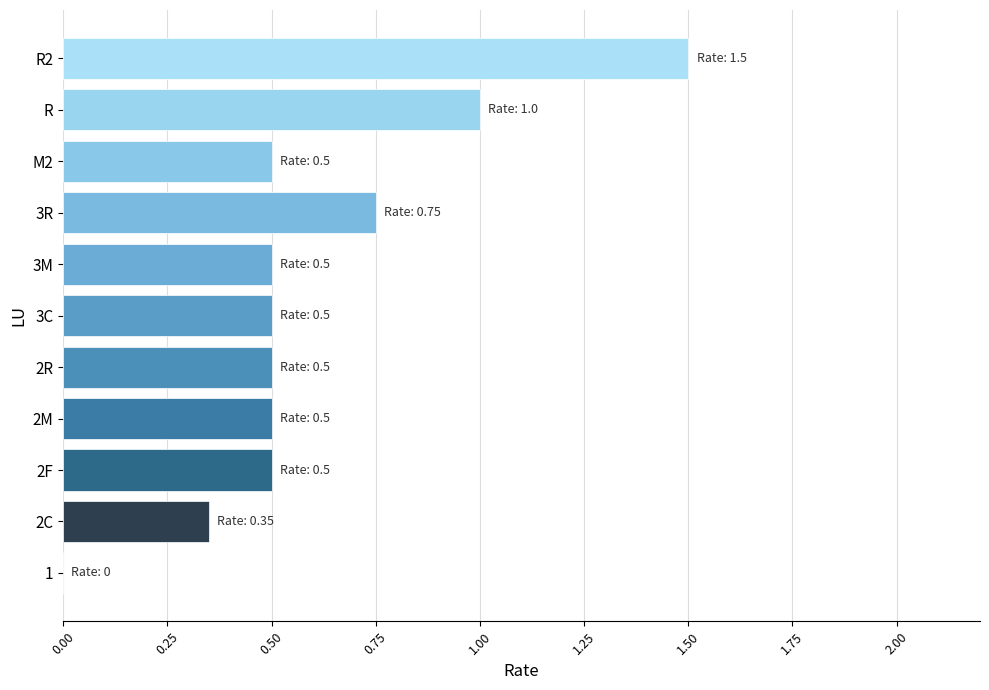

Between M2 and 3R, which is larger?

3R